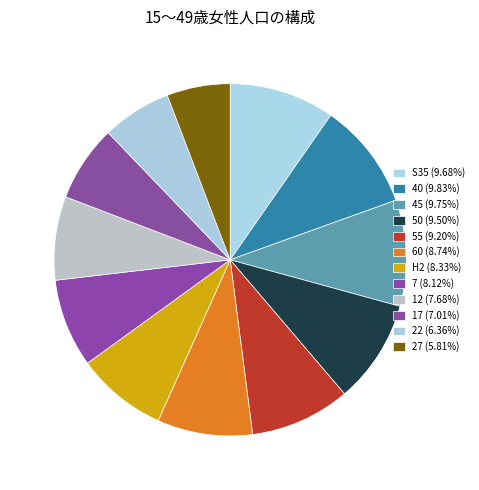

Is 12 the majority of the pie?

No